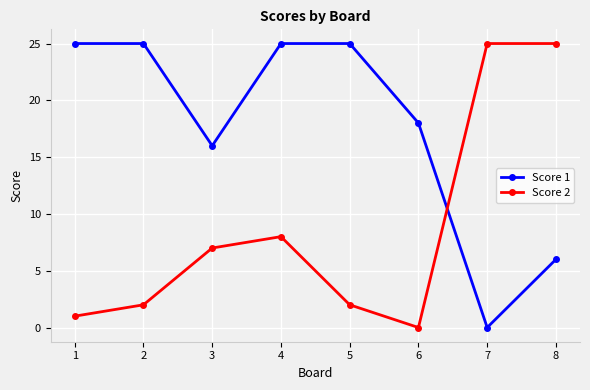

Rank the series at 2 from lowest to highest value.

Score 2, Score 1